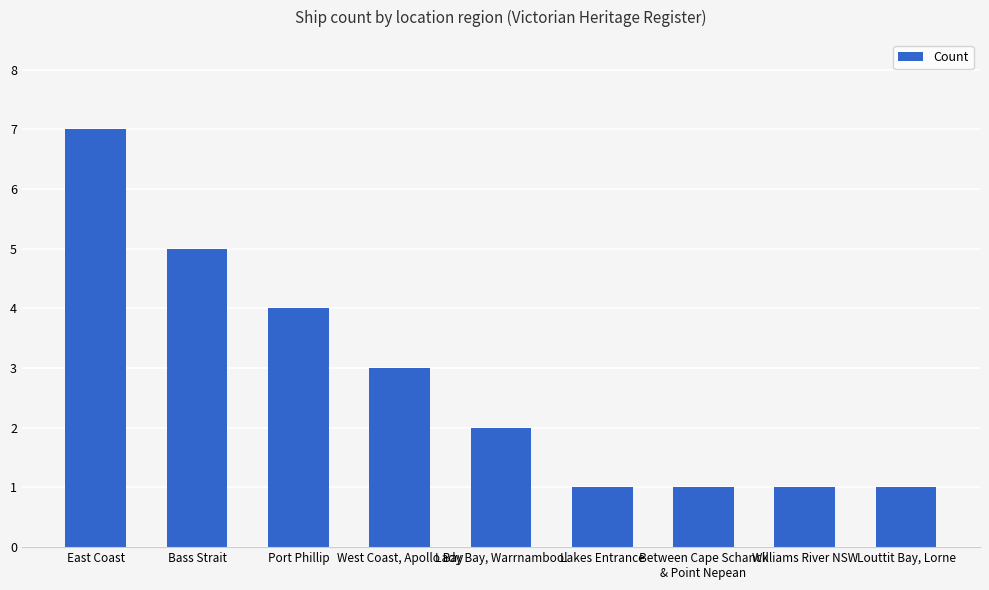

The value at Lakes Entrance is 0. True or false?

False